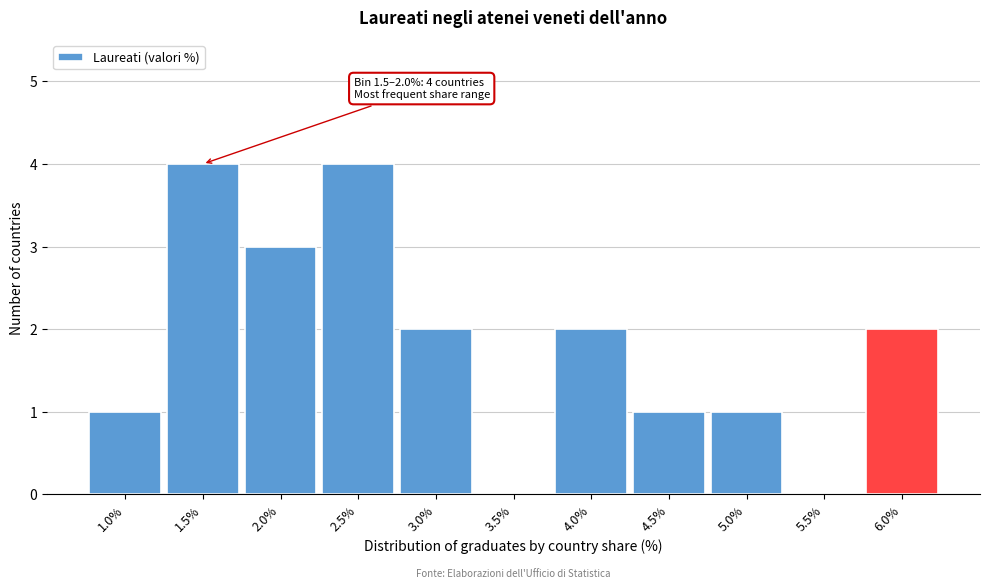

Reading right to left, transcribe all the data shown in this chart.

6.0%=2	5.5%=0	5.0%=1	4.5%=1	4.0%=2	3.5%=0	3.0%=2	2.5%=4	2.0%=3	1.5%=4	1.0%=1